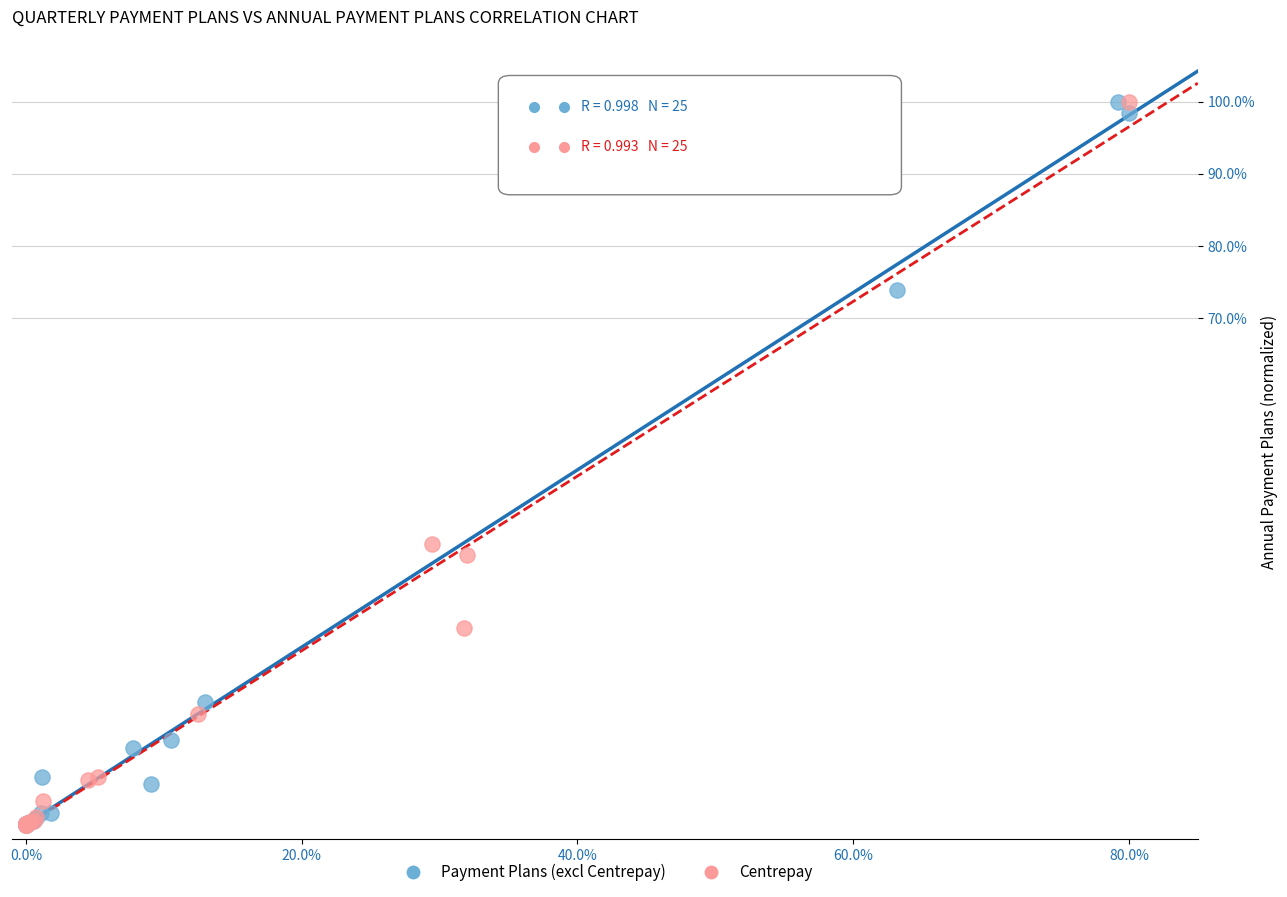

What are all the series names shown in the legend?

Payment Plans (excl Centrepay), Centrepay